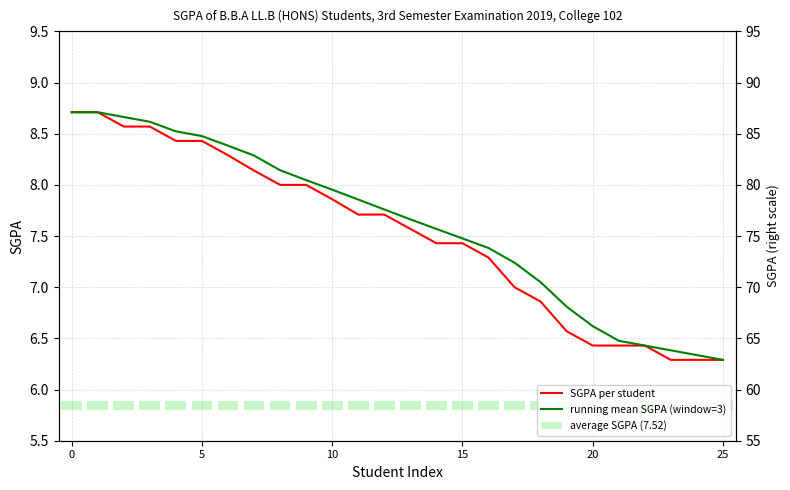

Is it true that SGPA per student equals 6.3 at 25?

True